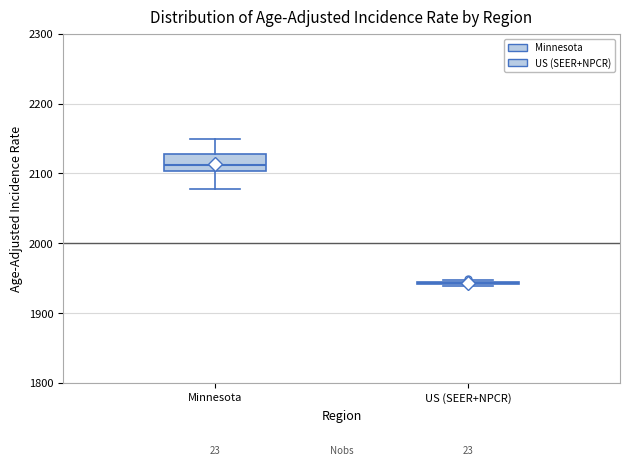

Reading left to right, read every box against the y-axis: the position of its median line, the range the box covers, and the ends of its whiskers. The values are not printed on the chart, so give them approximately, as read against the axis.

Minnesota: median 2110, box 2100 to 2130, whiskers 2080 to 2150
US (SEER+NPCR): box collapsed to a line at 1940, whiskers 1940 to 1950